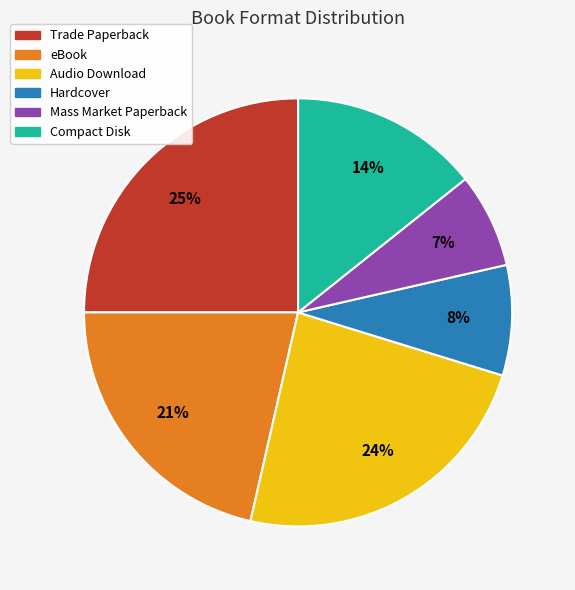

True or false: Mass Market Paperback accounts for 1% of the total.

False